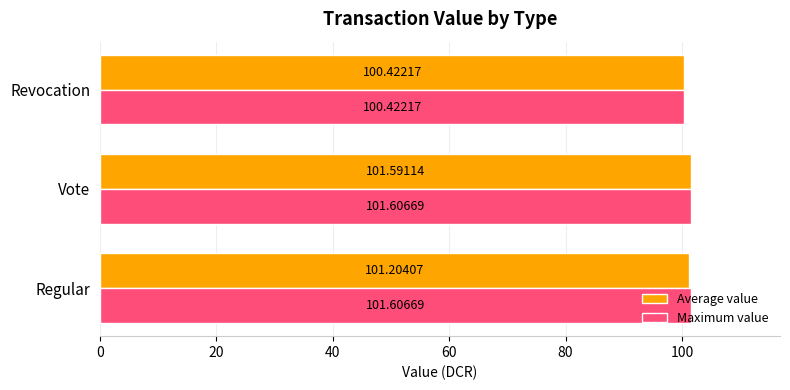

Which series has the largest range (max minus min)?

Maximum value